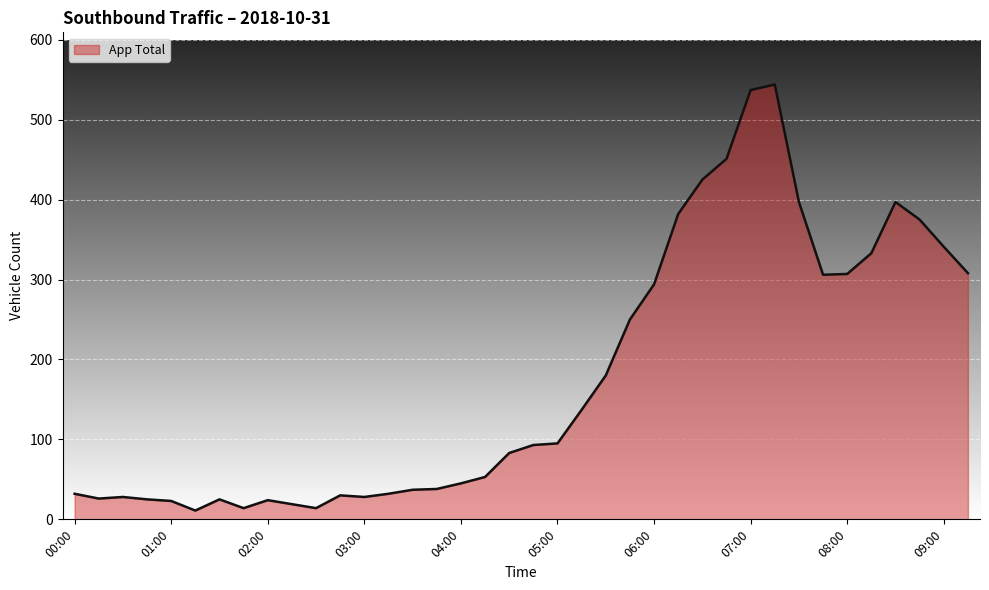

Does the chart have visible grid lines?

Yes